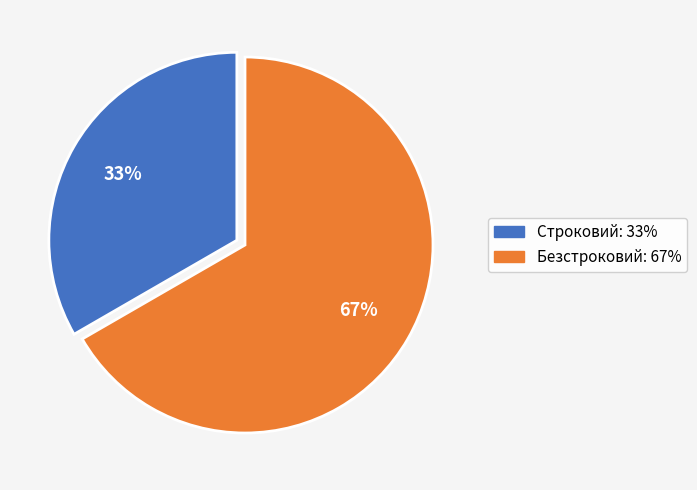

Is it true that Безстроковий is 72% of the pie?

False